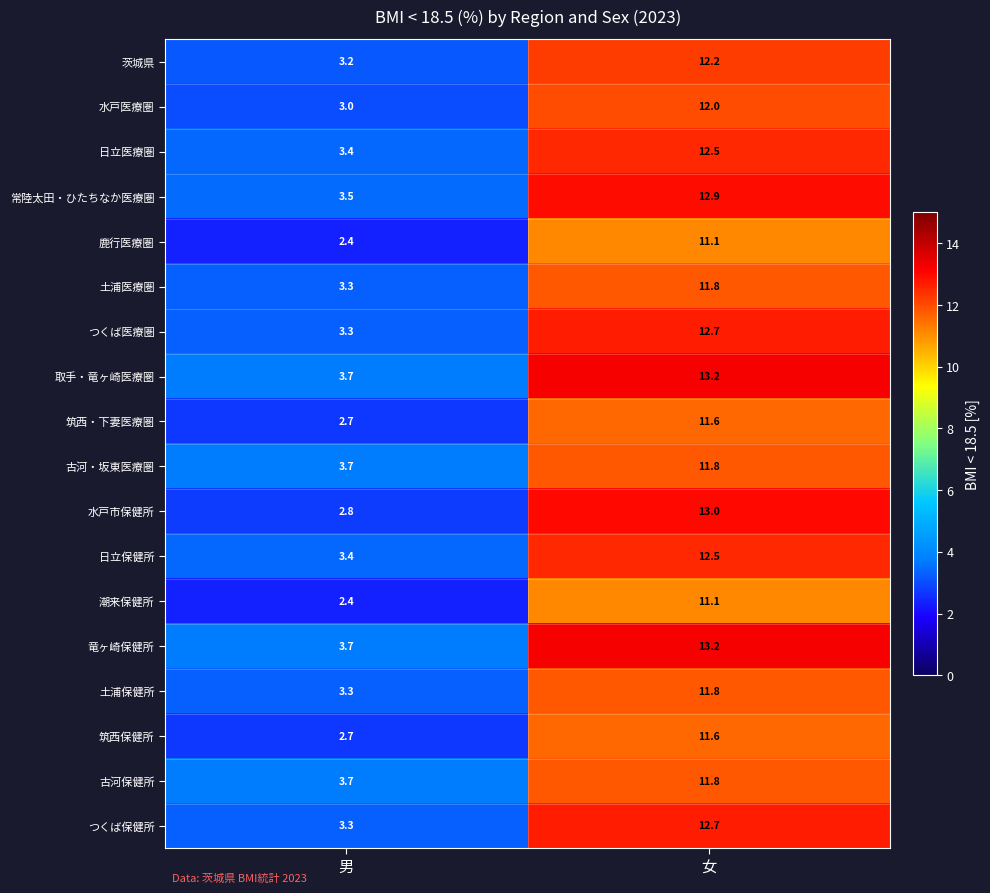

Where is 土浦医療圏 nearest to the value 7?

男